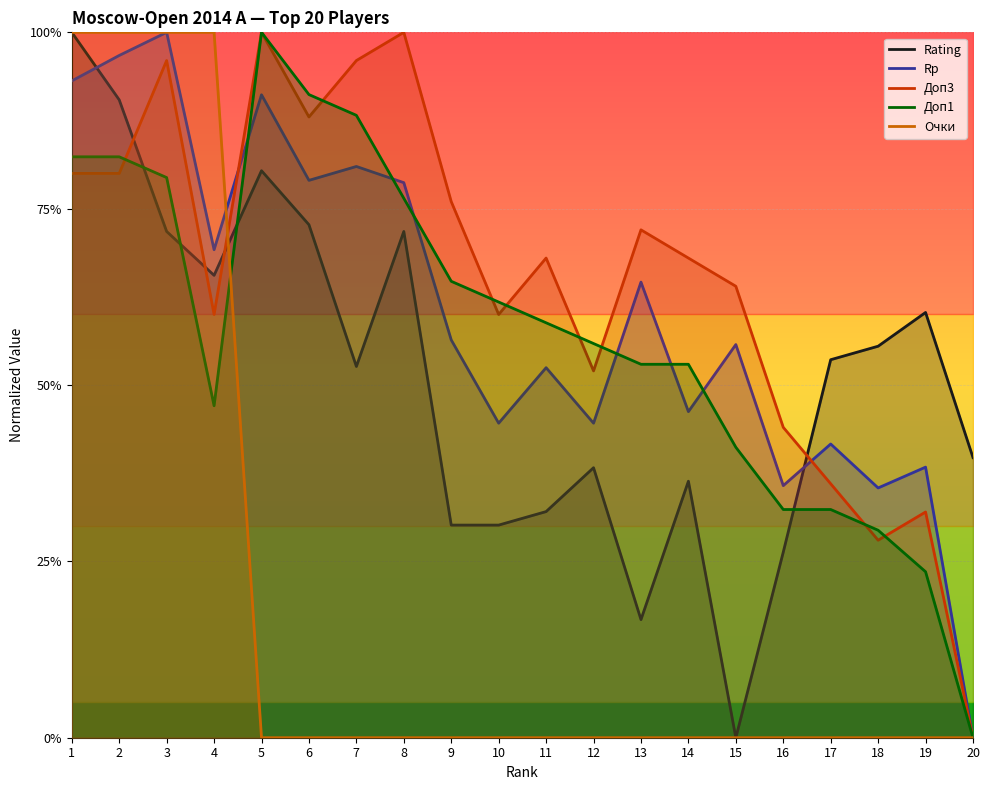

Between 4 and 16, which is larger?

4